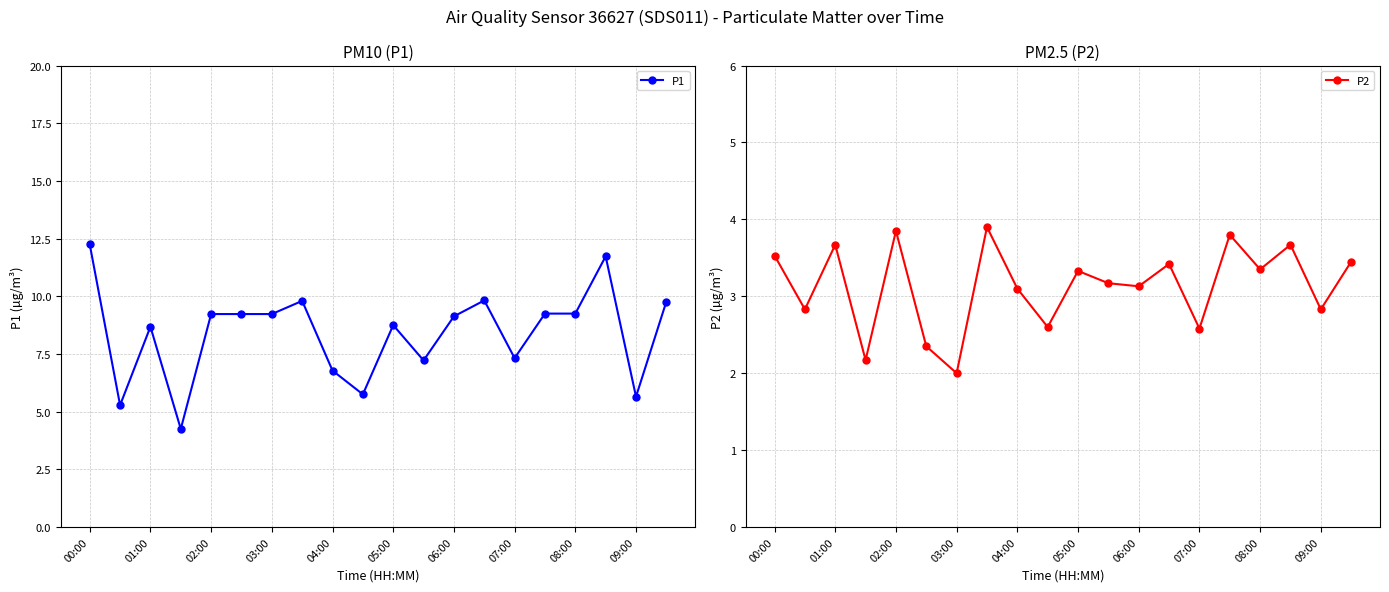

At how many categories does at least one series exceed 9?

11